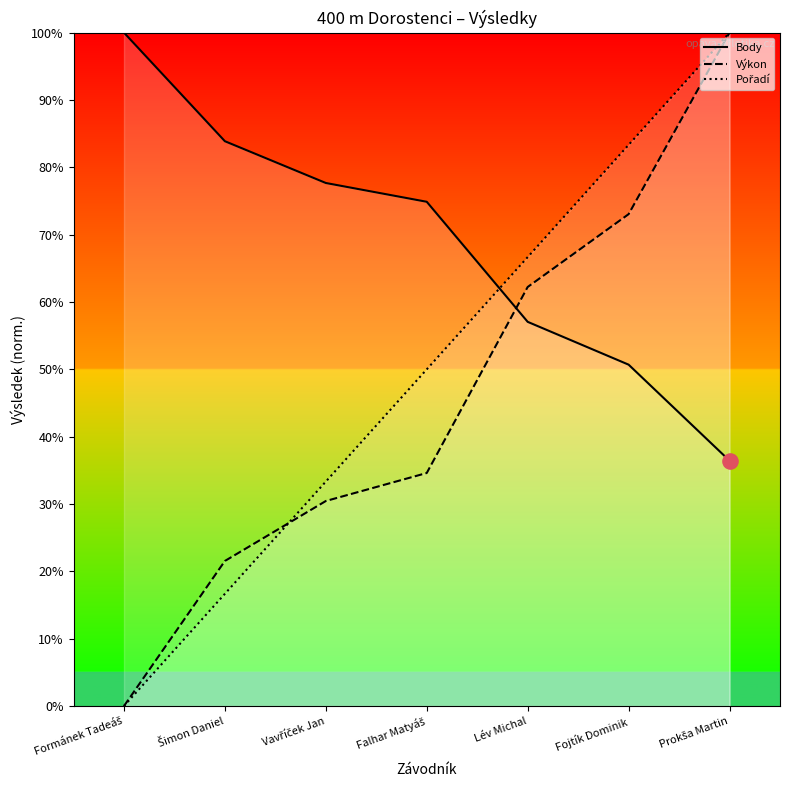

Is the value of Výkon at Lév Michal greater than the value of Body at Fojtík Dominik?

Yes